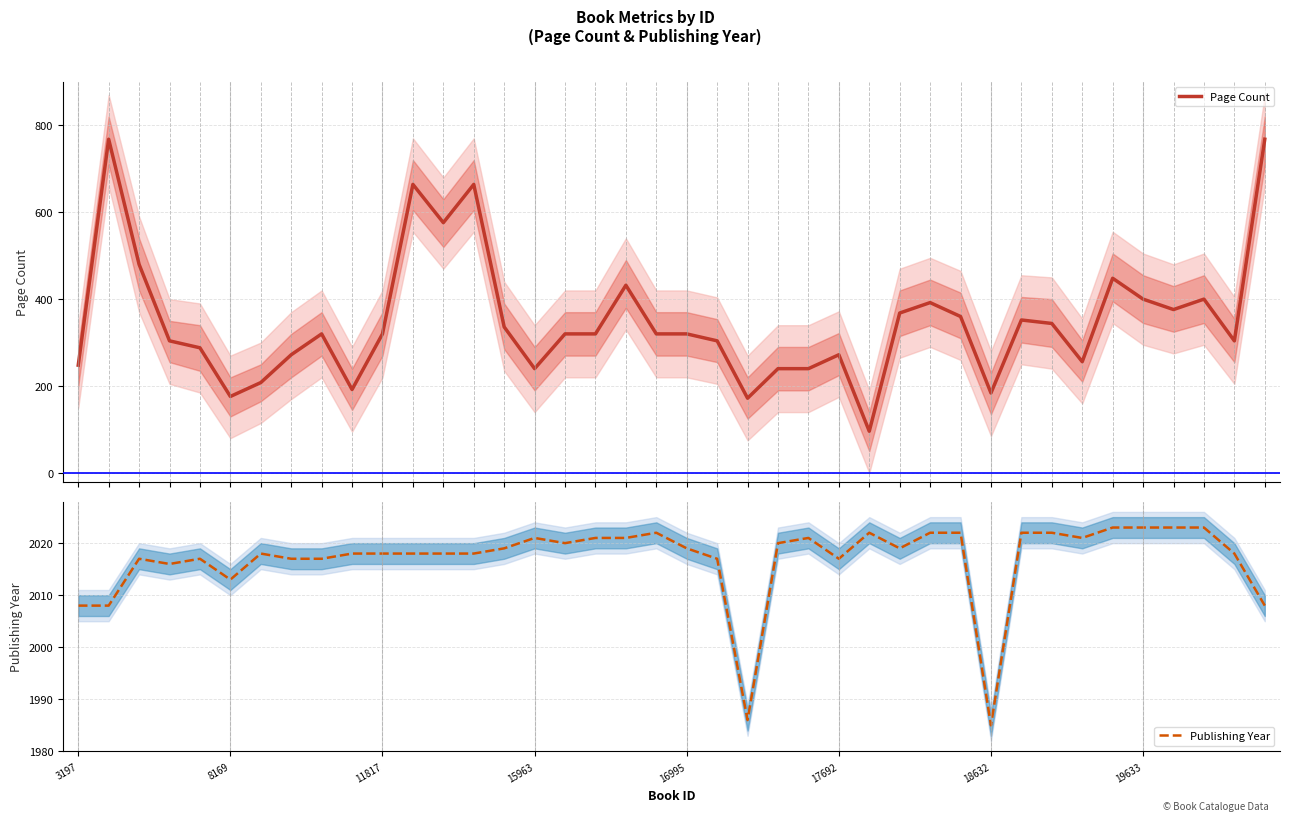

List the series in order of their overall mean, lowest first.

Page Count, Publishing Year